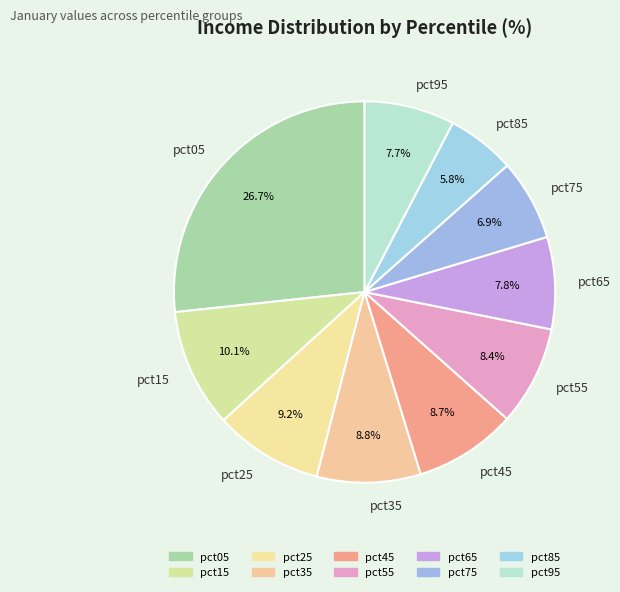

To the nearest percent, what is the average slice percentage?

10%